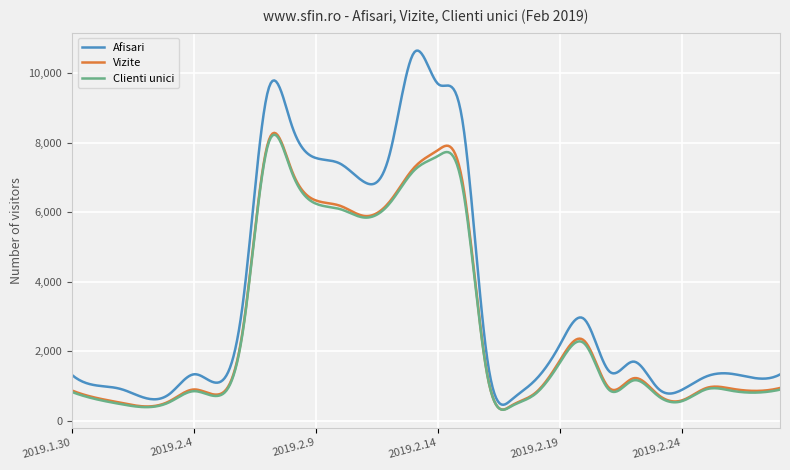

How many categories are shown in the chart?

400